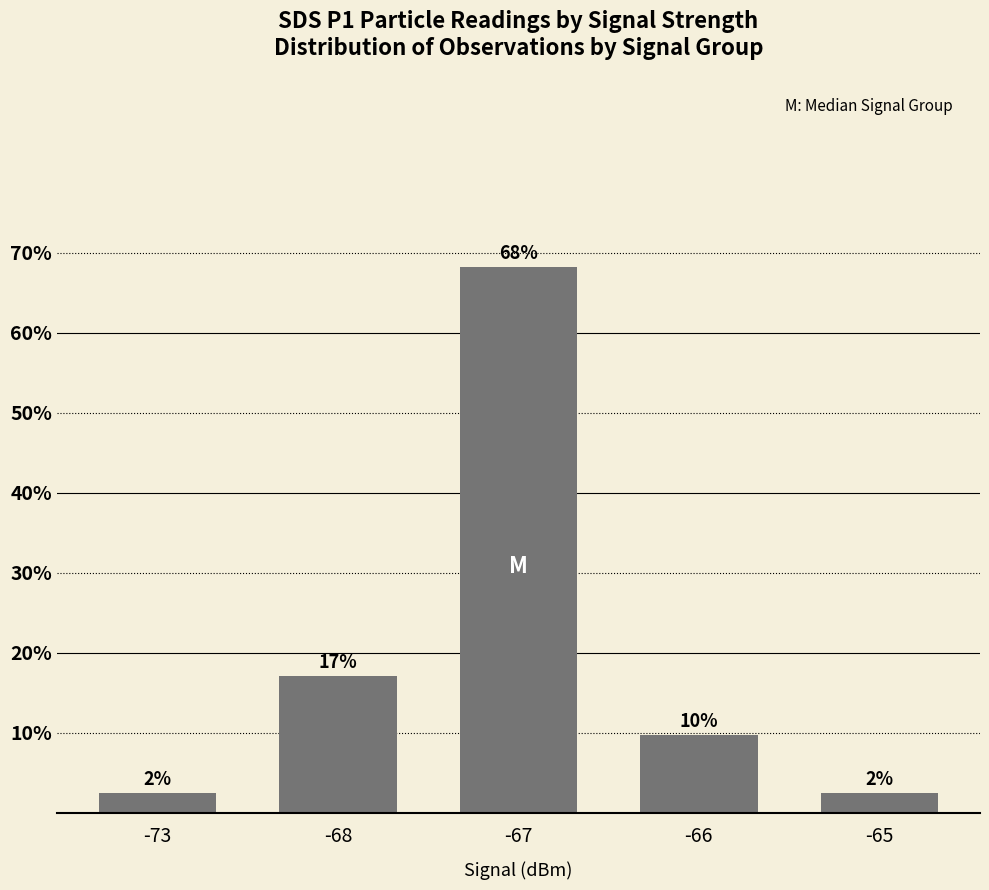

Rank the categories by value from lowest to highest.

-73, -65, -66, -68, -67